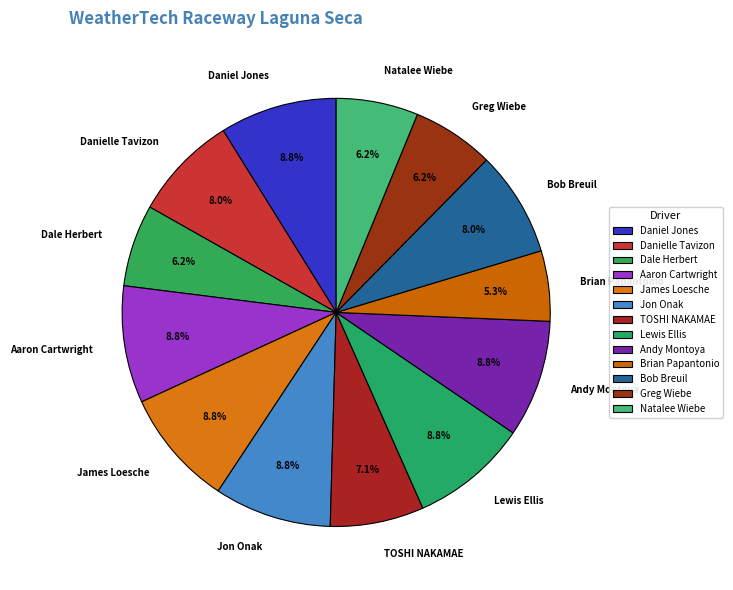

What percentage is the Daniel Jones slice, to the nearest percent?

9%